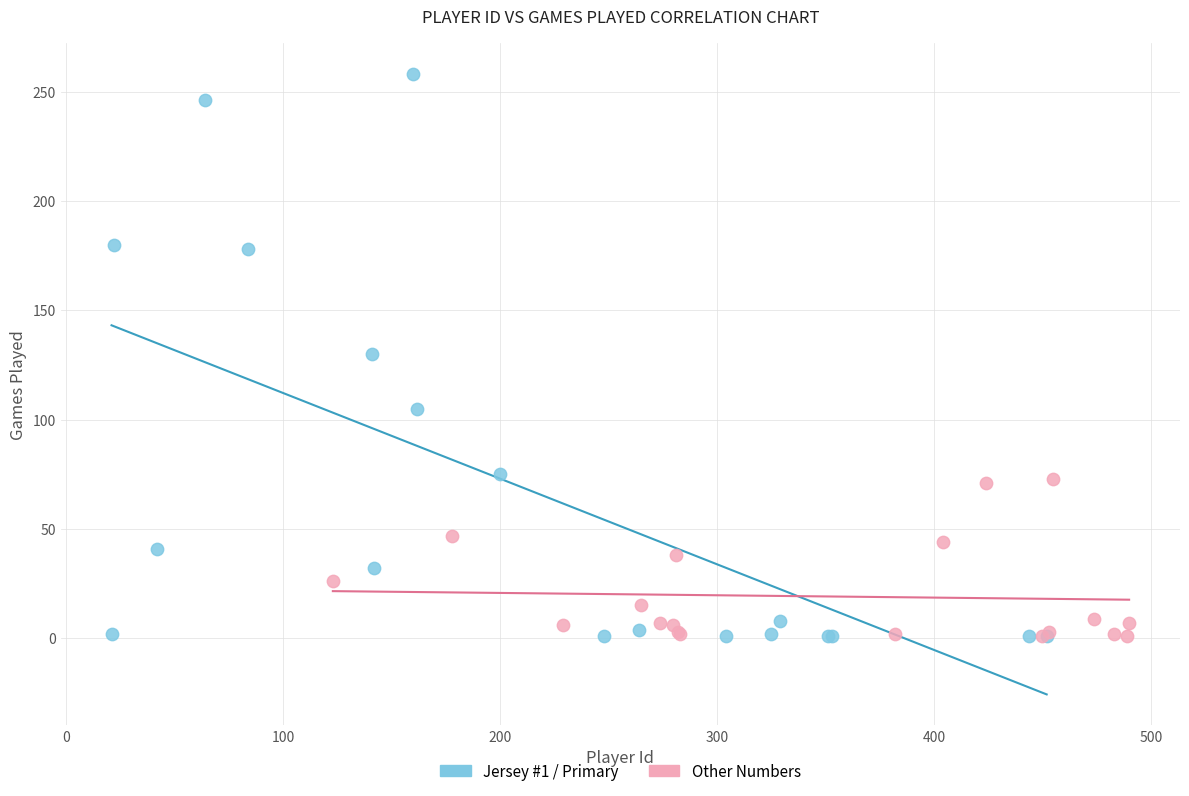

Which series reaches the maximum Y coordinate?

Jersey #1 / Primary